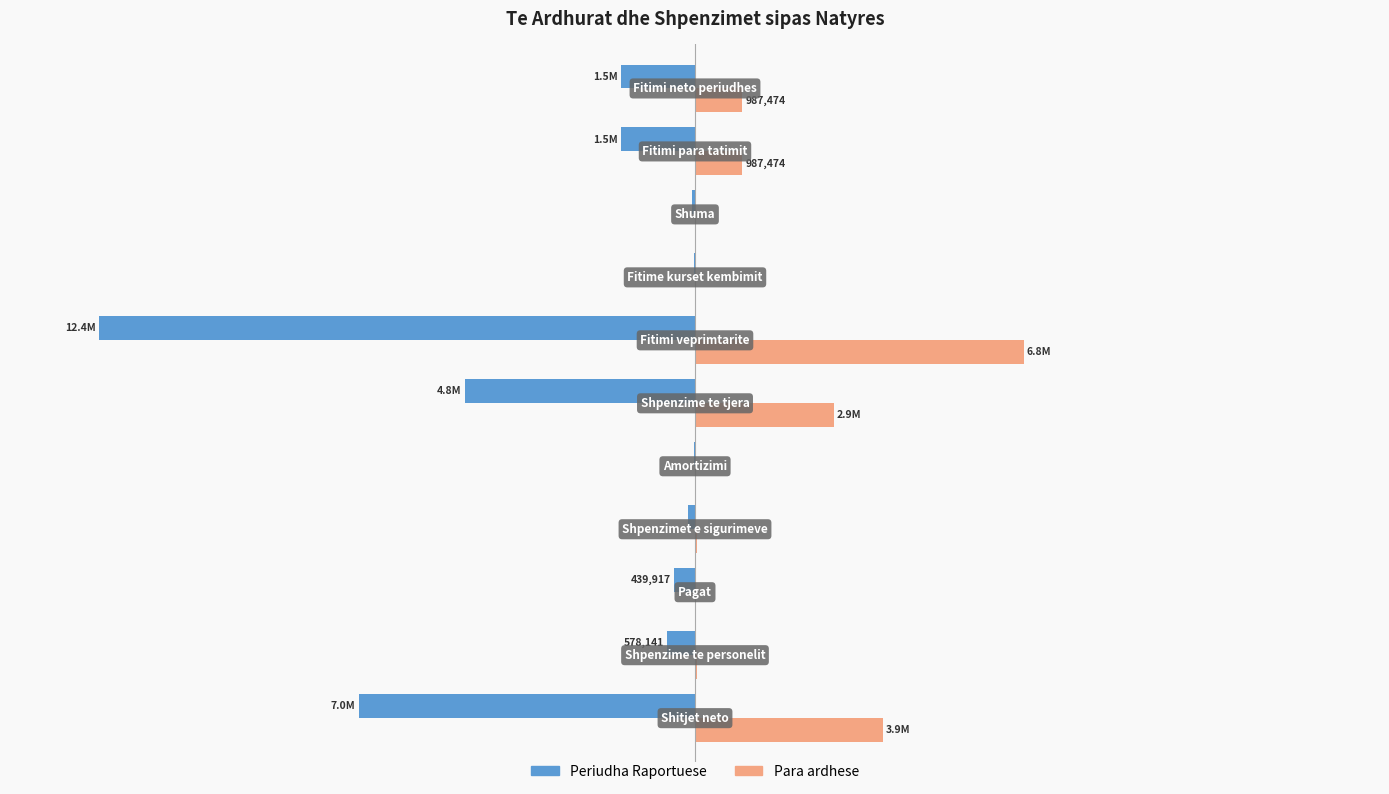

What are all the series names shown in the legend?

Periudha Raportuese, Para ardhese